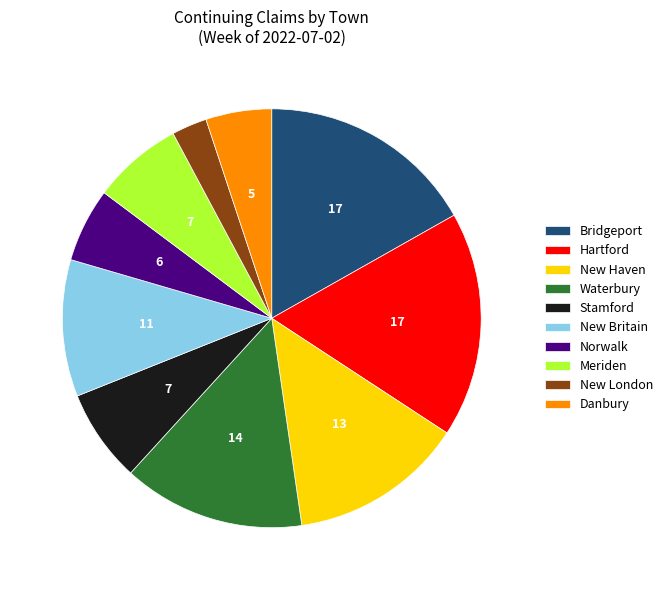

Is there any slice that represents more than half of the pie?

No